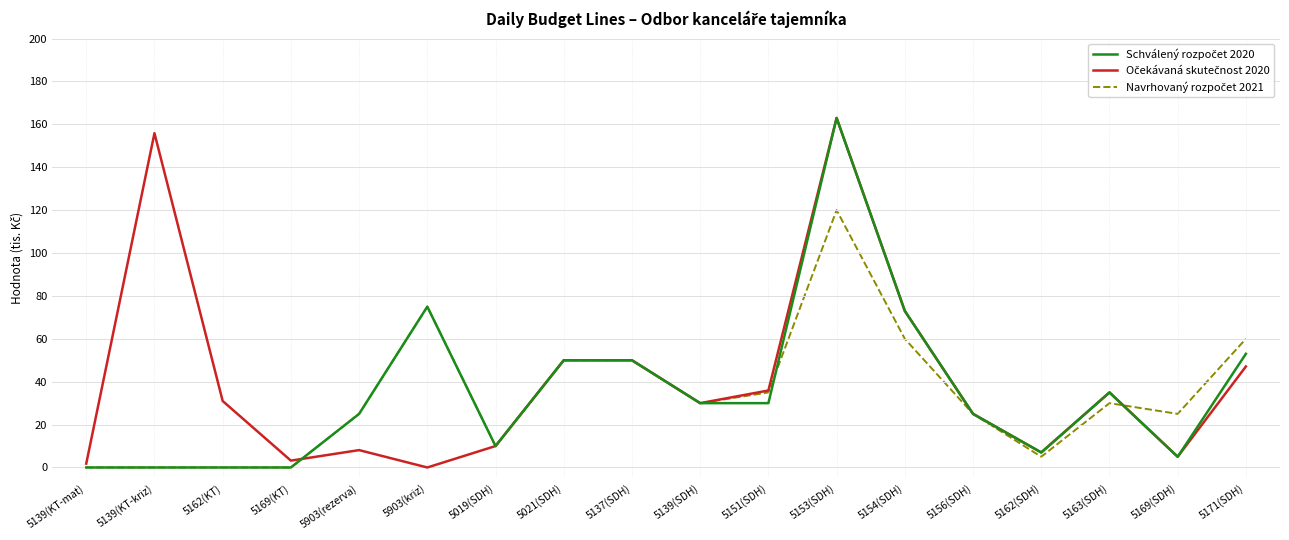

Which label corresponds to the largest value in the chart?

5153(SDH)